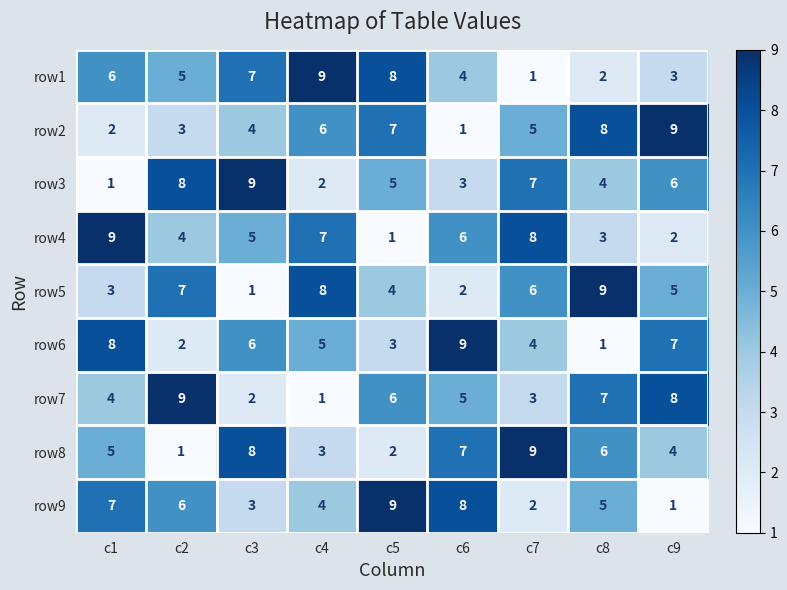

What is the sum of all row9 values?

45